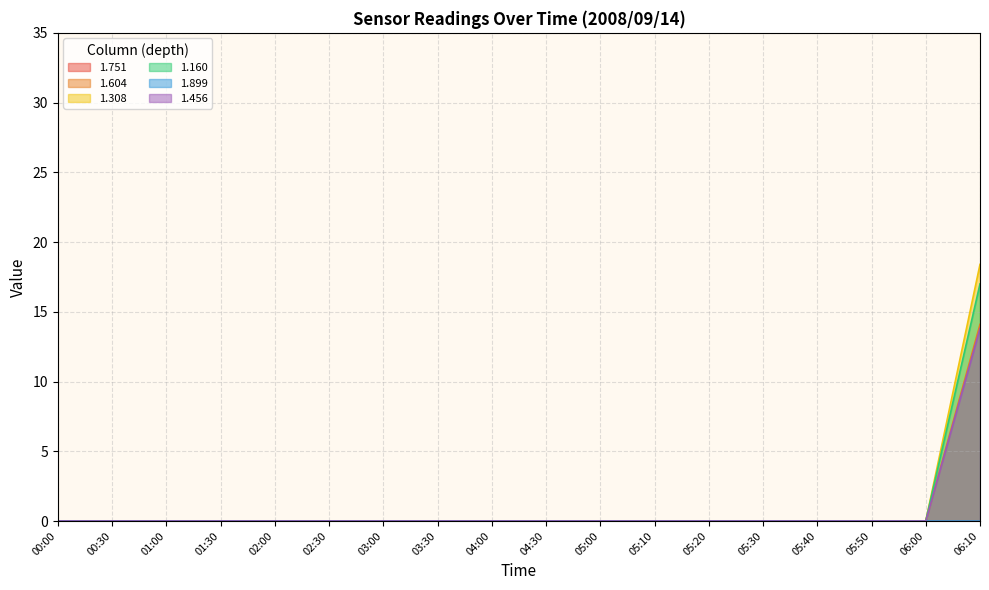

True or false: 1.604 and 1.308 intersect in this chart.

False